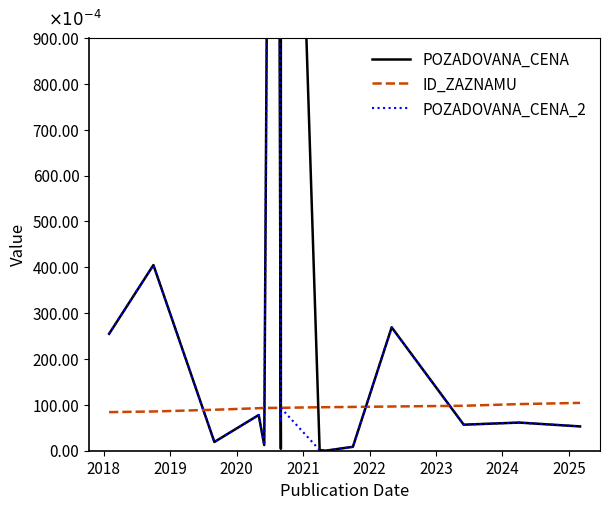

How many interior local peaks does the POZADOVANA_CENA_2 series have?

6